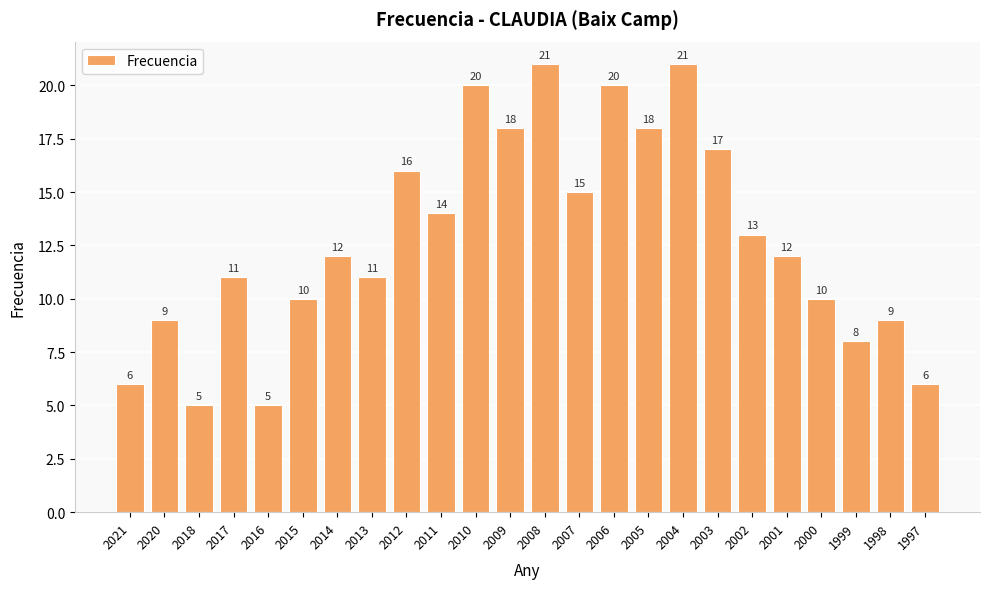

What is the sum of the values at 2014 and 2007?

27